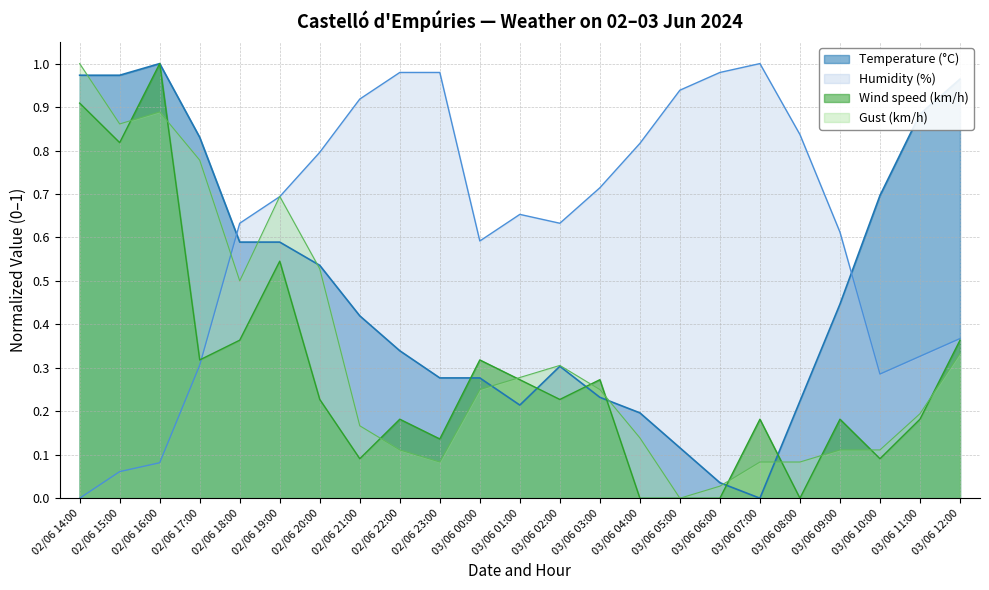

What are all the series names shown in the legend?

Temperature (°C), Humidity (%), Wind speed (km/h), Gust (km/h)